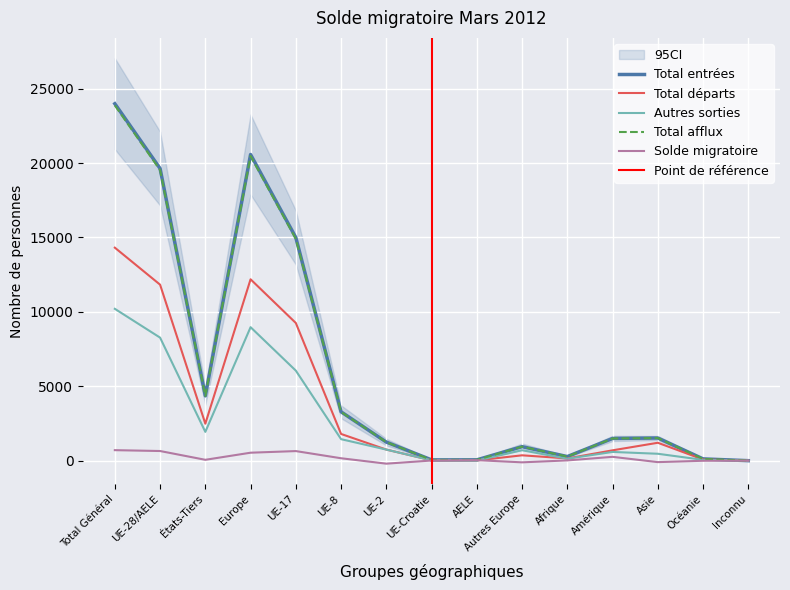

What is the approximate value of Total afflux at Total Général, to the nearest 50?

23900